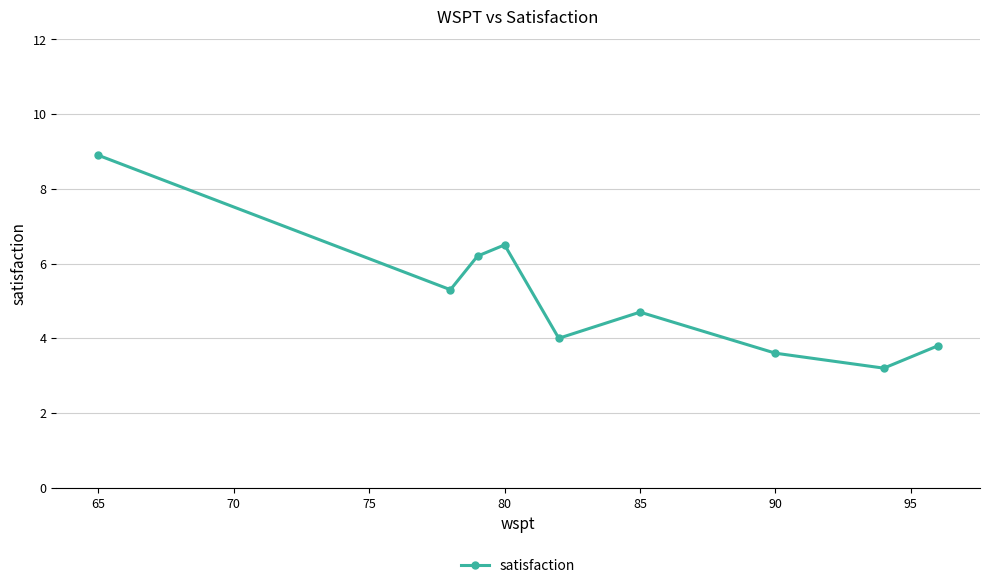

What is the value of the 4th point from the left?

6.5